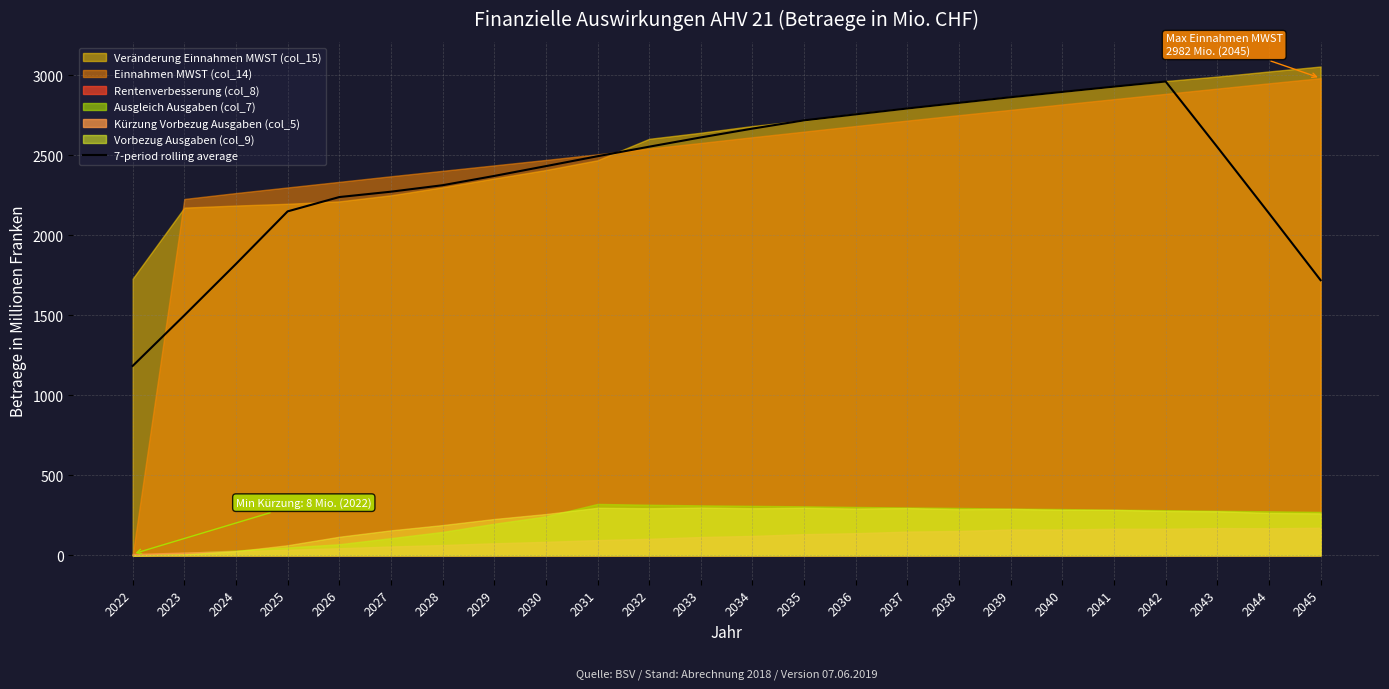

How many interior local peaks (higher than both neighbors) does the data have?

1